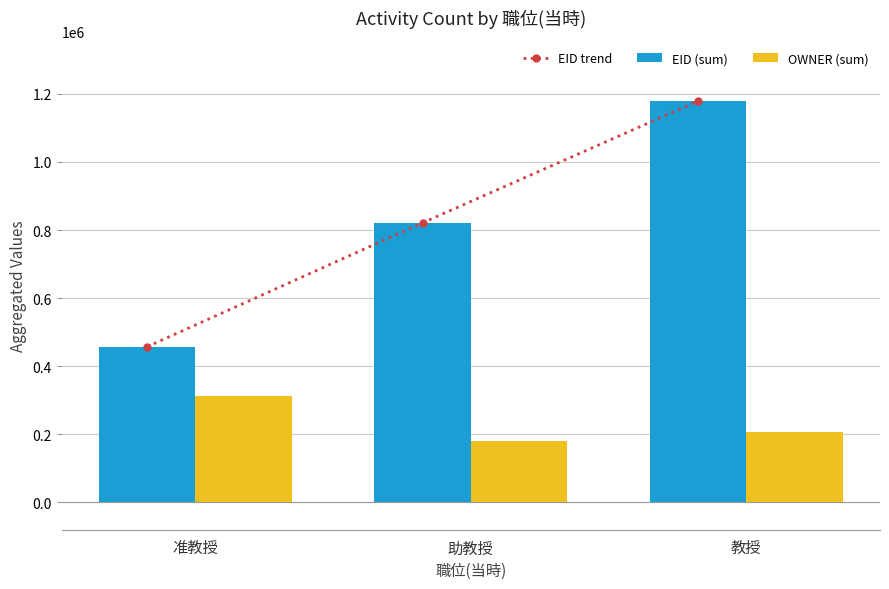

What value does the OWNER (sum) series have at 准教授, to the nearest 50?

313800